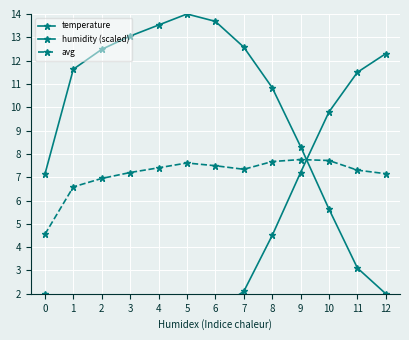

At how many categories does at least one series exceed 10?

10